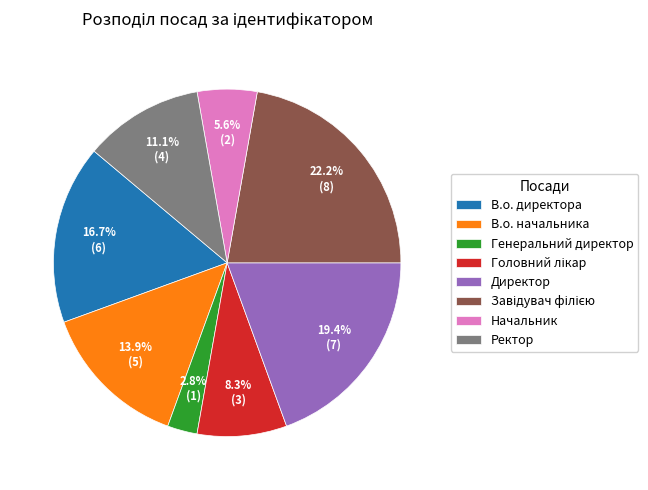

True or false: В.о. директора accounts for 17% of the total.

True